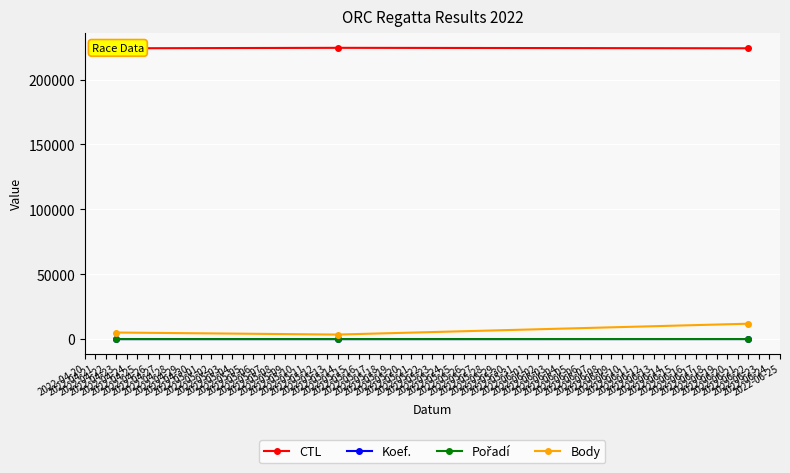

At how many categories does at least one series exceed 149884?

3